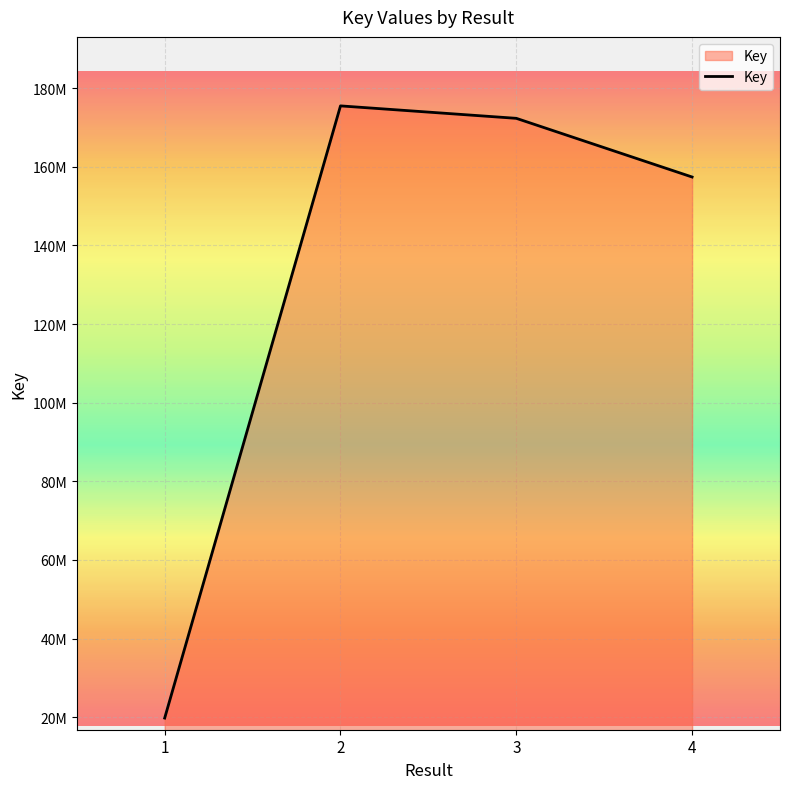

What is the value of the 1st point from the left?

19783005